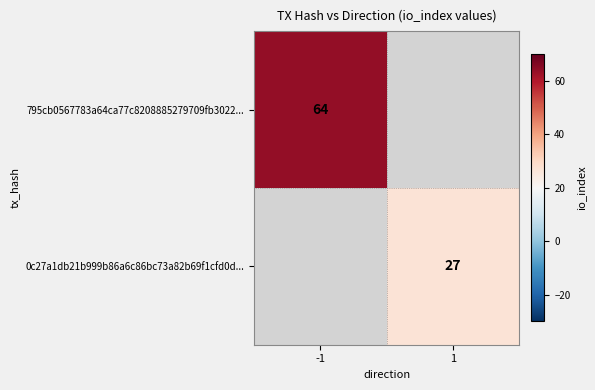

The value of 0c27a1db21b999b86a6c86bc73a82b69f1cfd0d... at 1 is 27. True or false?

True